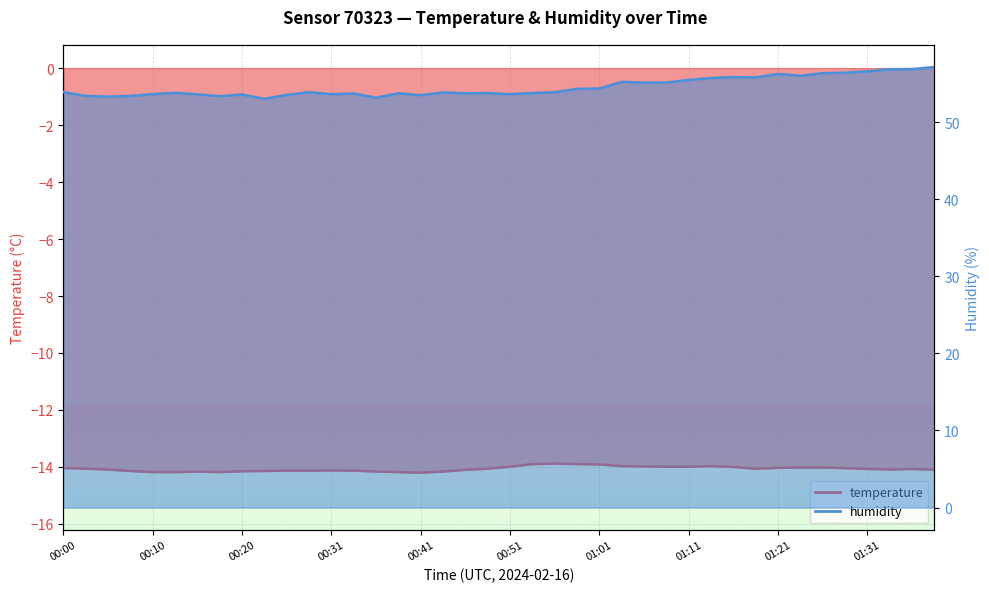

At which label does temperature first exceed -14?

00:51